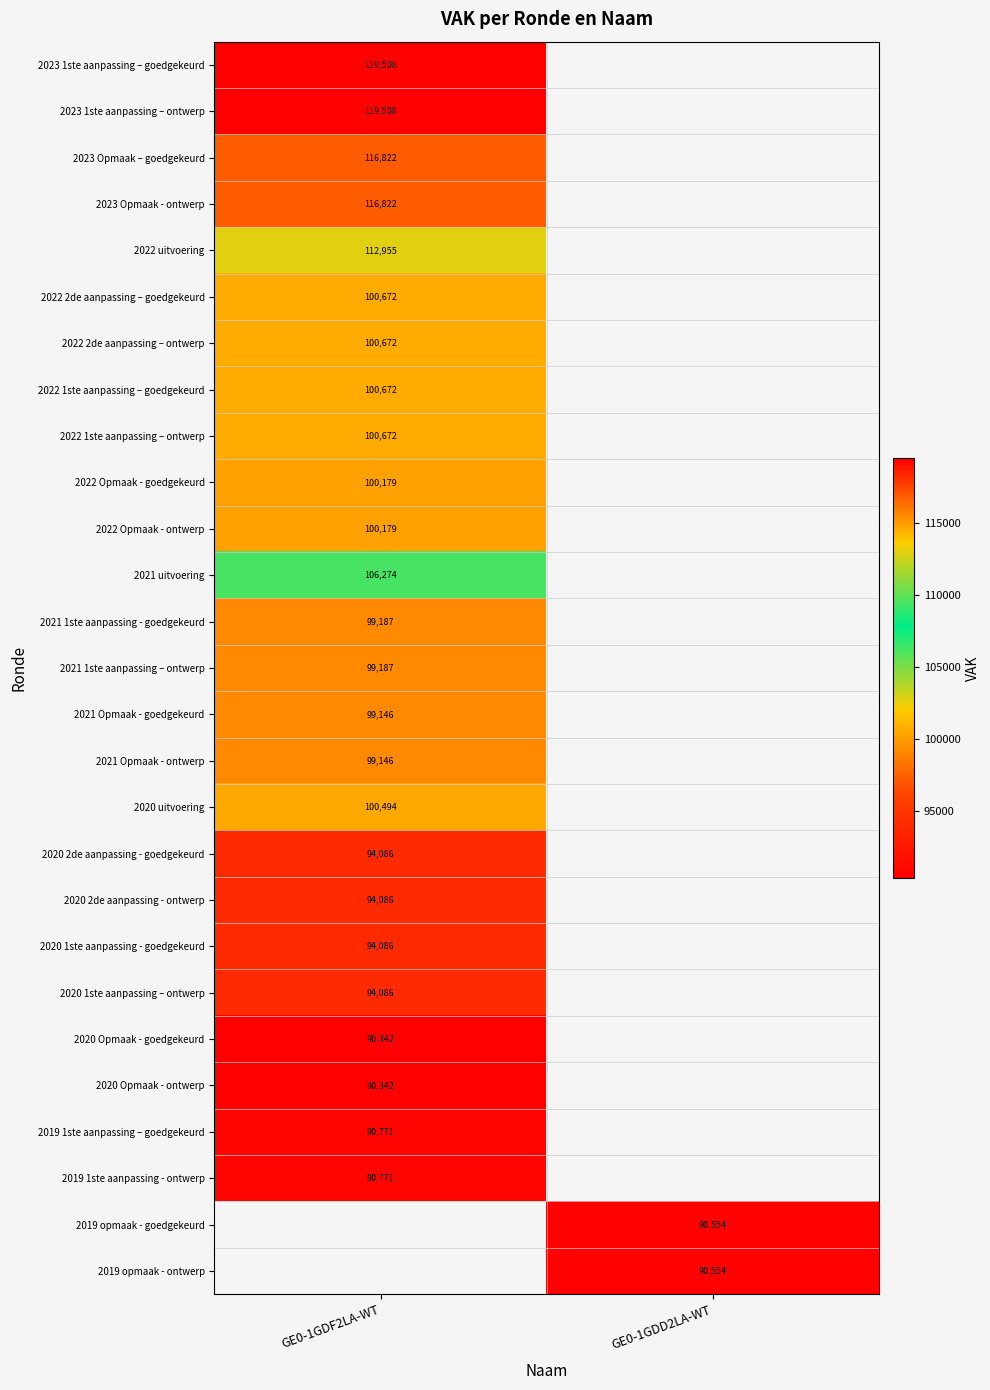

The value of 2022 2de aanpassing – ontwerp at GE0-1GDF2LA-WT is 100672. True or false?

True